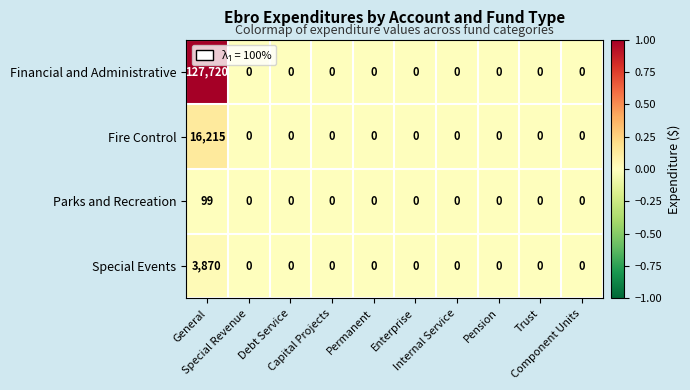

What is the greatest value displayed?

127720